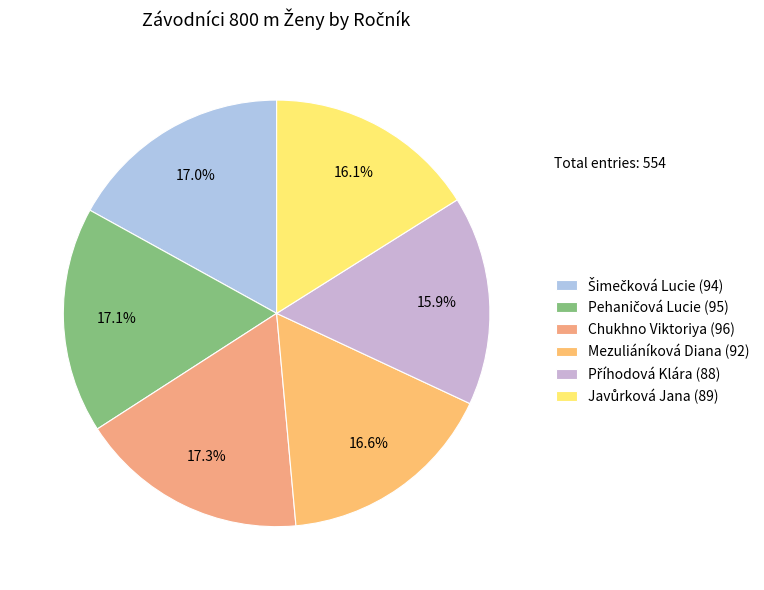

Combined, what portion of the pie is Mezuliáníková Diana (92) and Příhodová Klára (88)?

32.5%